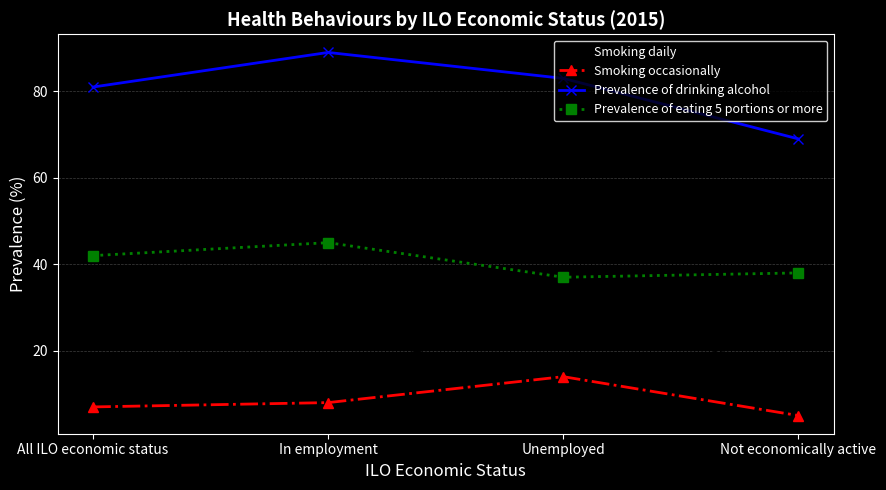

Reading left to right, what are all the values shown in this chart?

Smoking daily: 15	13	31	14
Smoking occasionally: 7	8	14	5
Prevalence of drinking alcohol: 81	89	83	69
Prevalence of eating 5 portions or more: 42	45	37	38